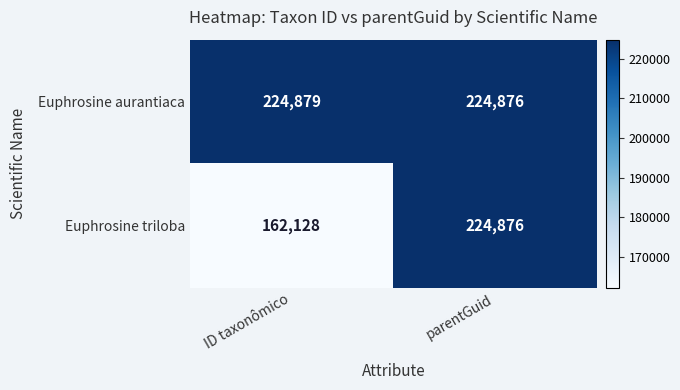

True or false: Euphrosine triloba has a value of 162128 at ID taxonômico.

True